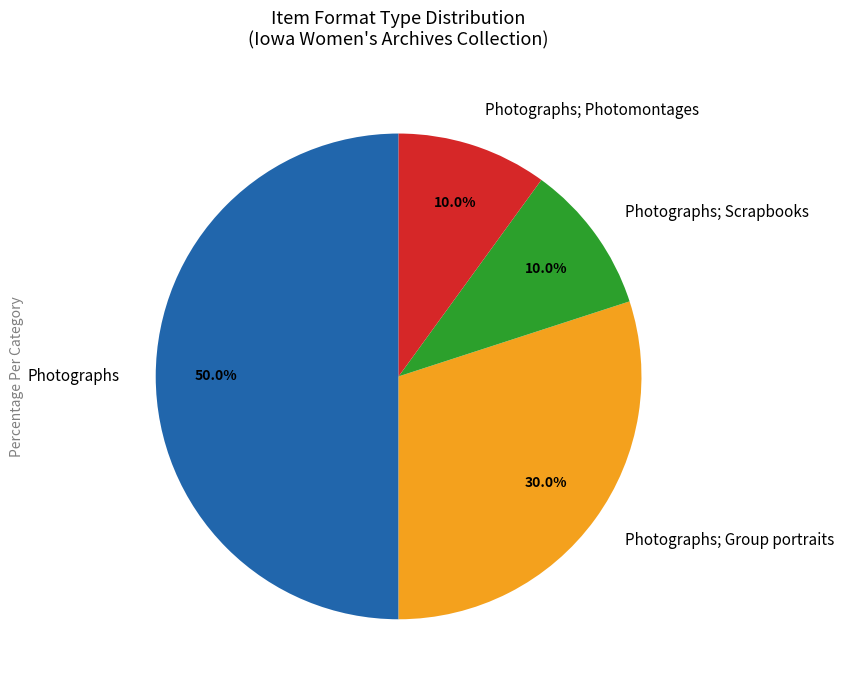

Is Photographs; Photomontages the majority of the pie?

No